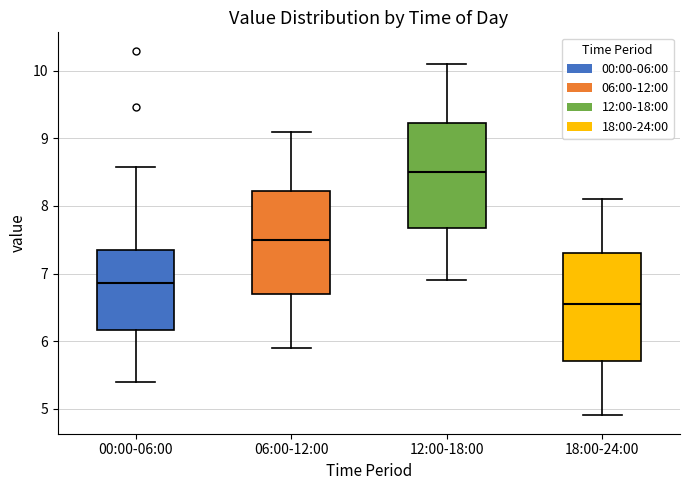

Where is the lower edge of the box for 18:00-24:00 on the y-axis? The values are not printed on the chart, so give them approximately, as read against the axis.

5.7